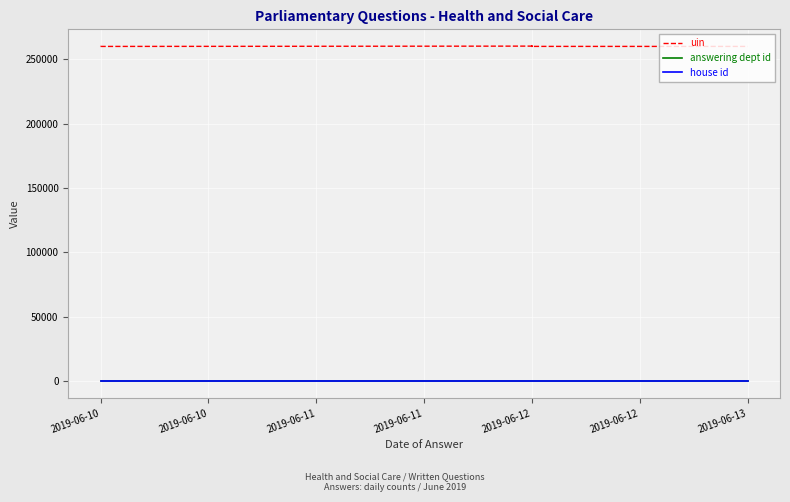

What are all the series names shown in the legend?

uin, answering dept id, house id